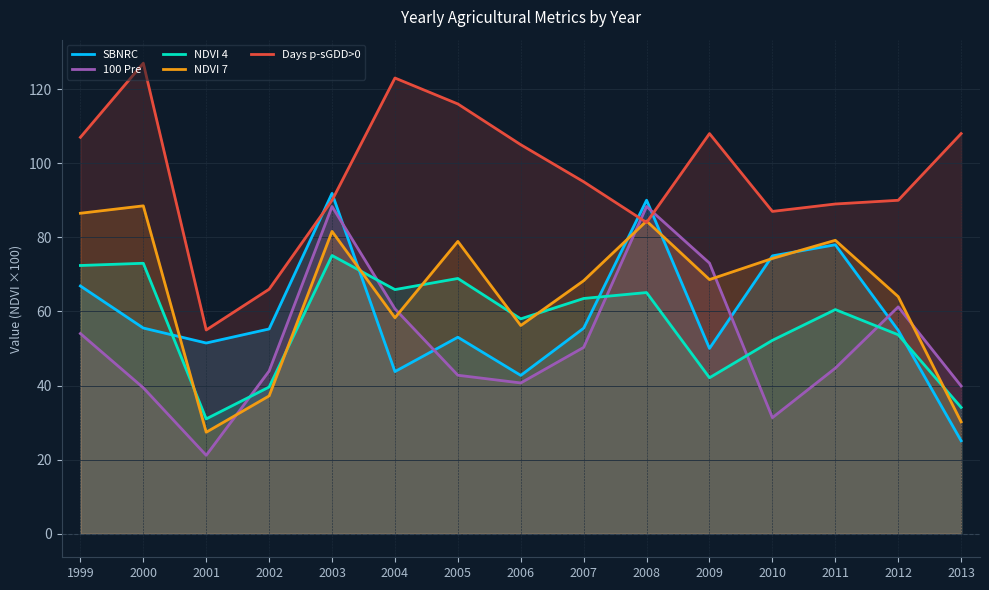

How many lines are shown in the chart?

5